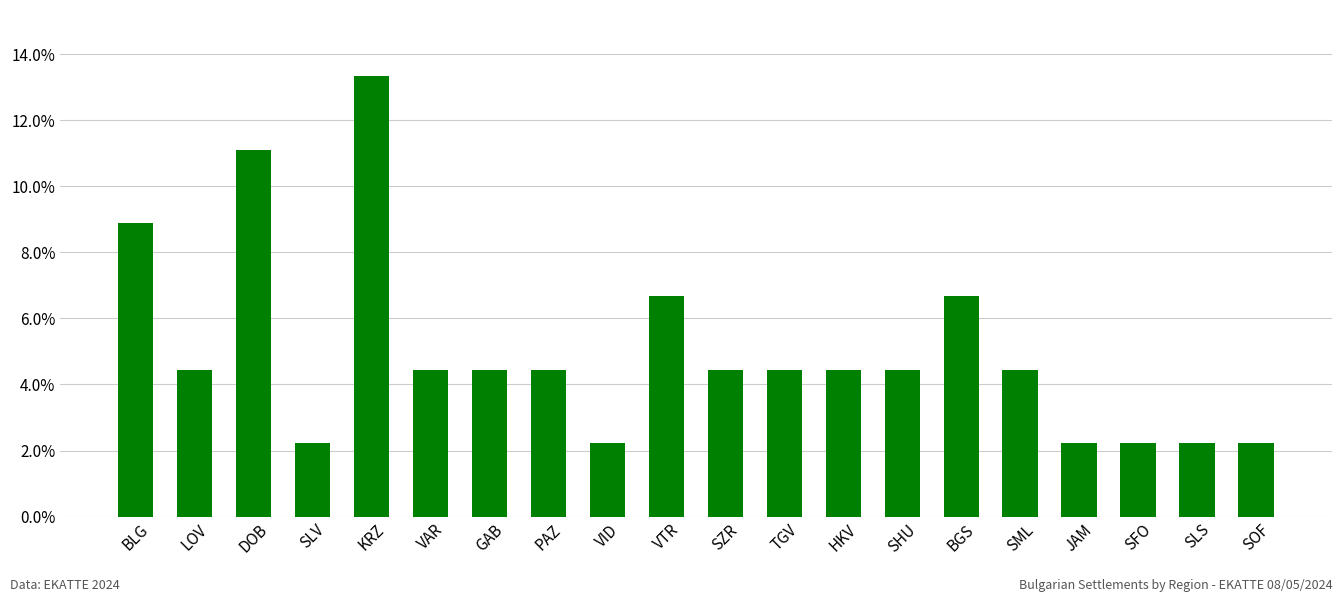

The value at VID is 0.0. True or false?

False